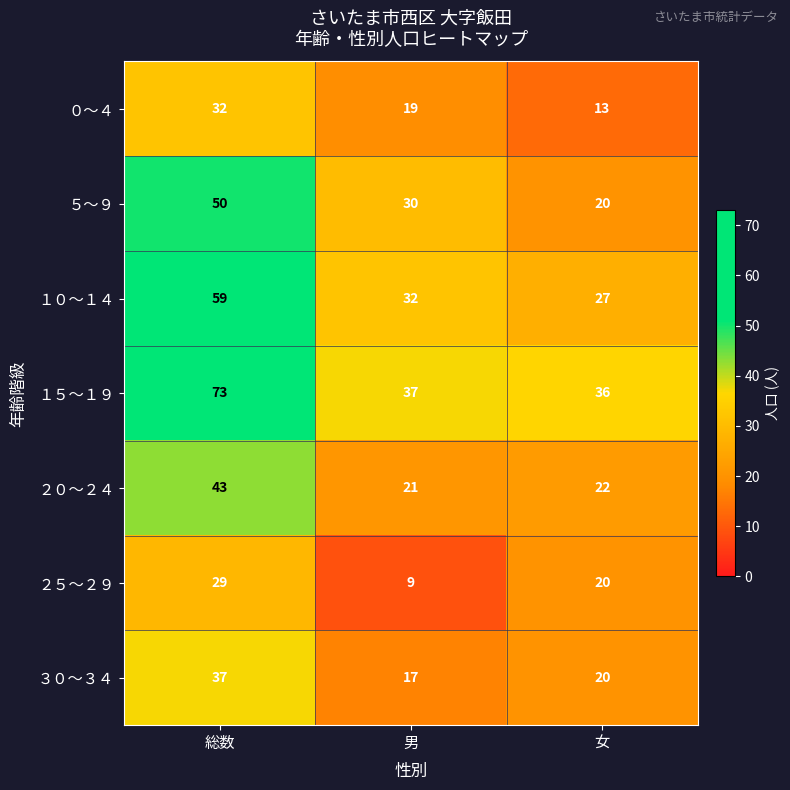

At which label is ０～４ closest to 22?

男